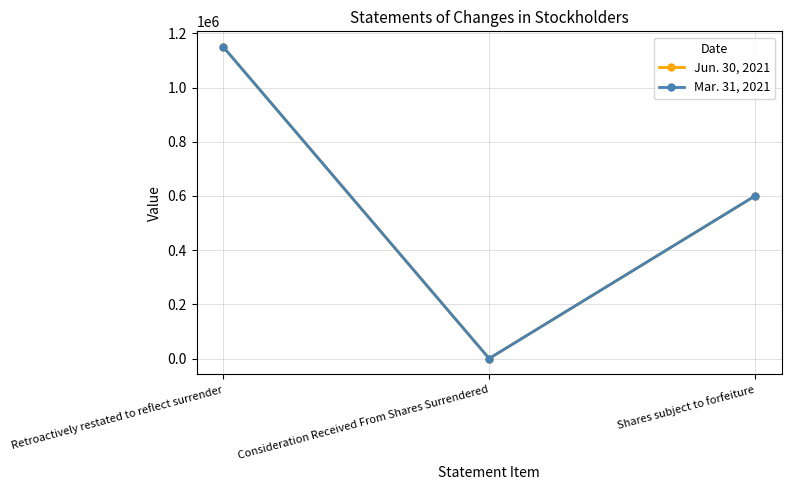

Which has a higher value, Retroactively restated to reflect surrender or Shares subject to forfeiture?

Retroactively restated to reflect surrender